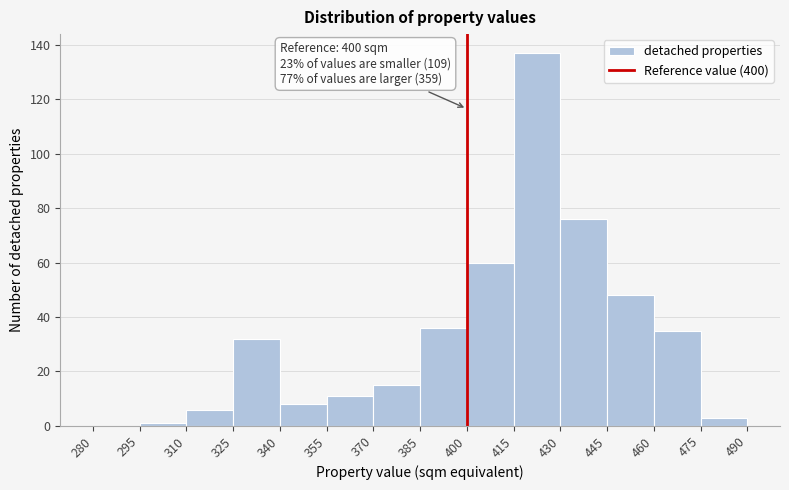

Over which range of the x-axis is the bar tallest?

415 to 430